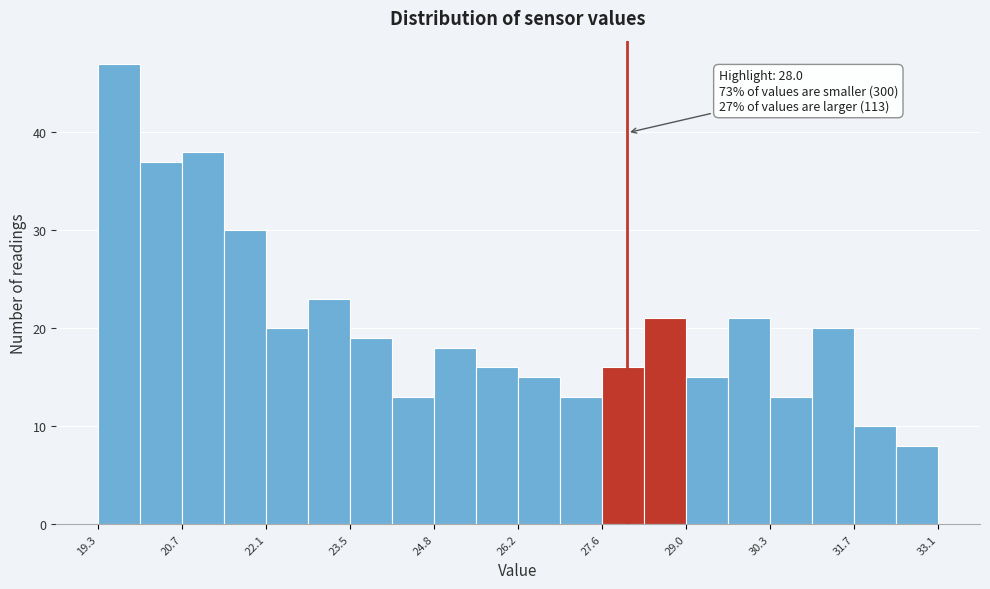

Around what value on the x-axis is the tallest bar? Give the approximate position of its centre, as read against the axis.

19.6